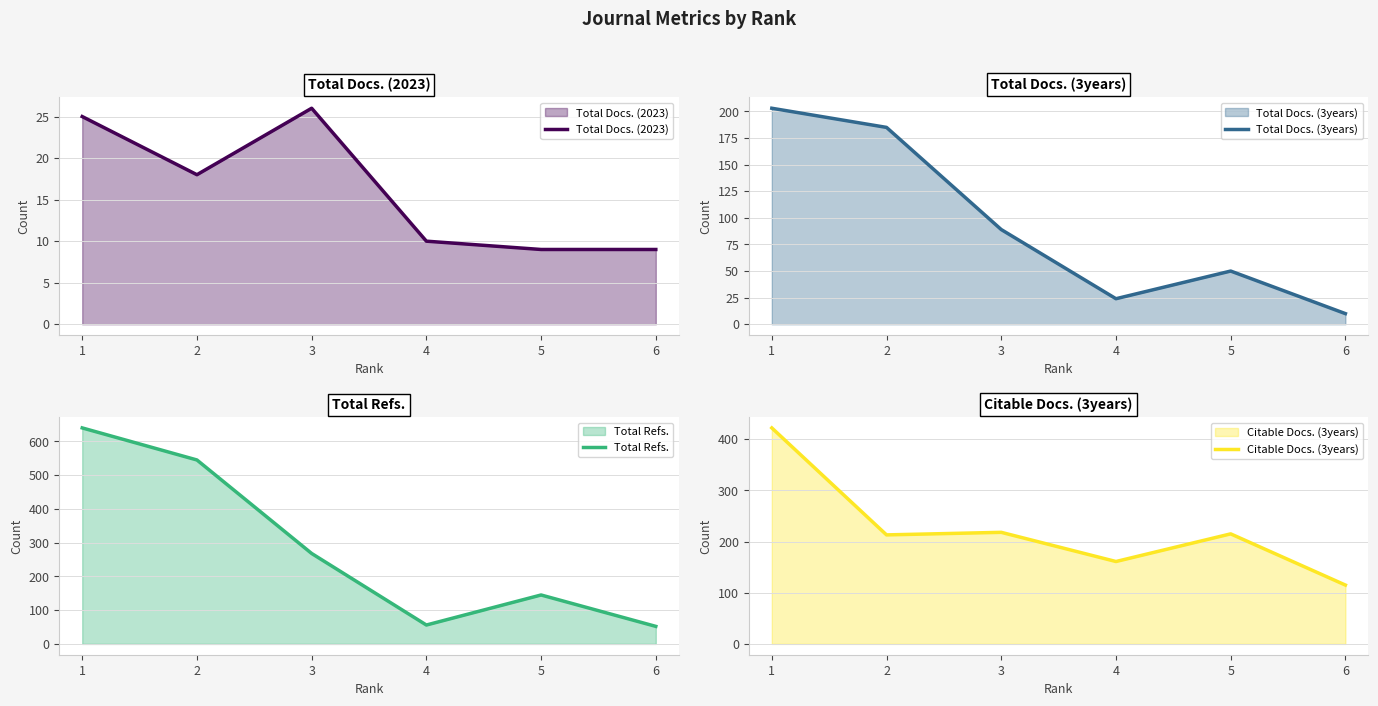

At how many categories does at least one series exceed 573?

1